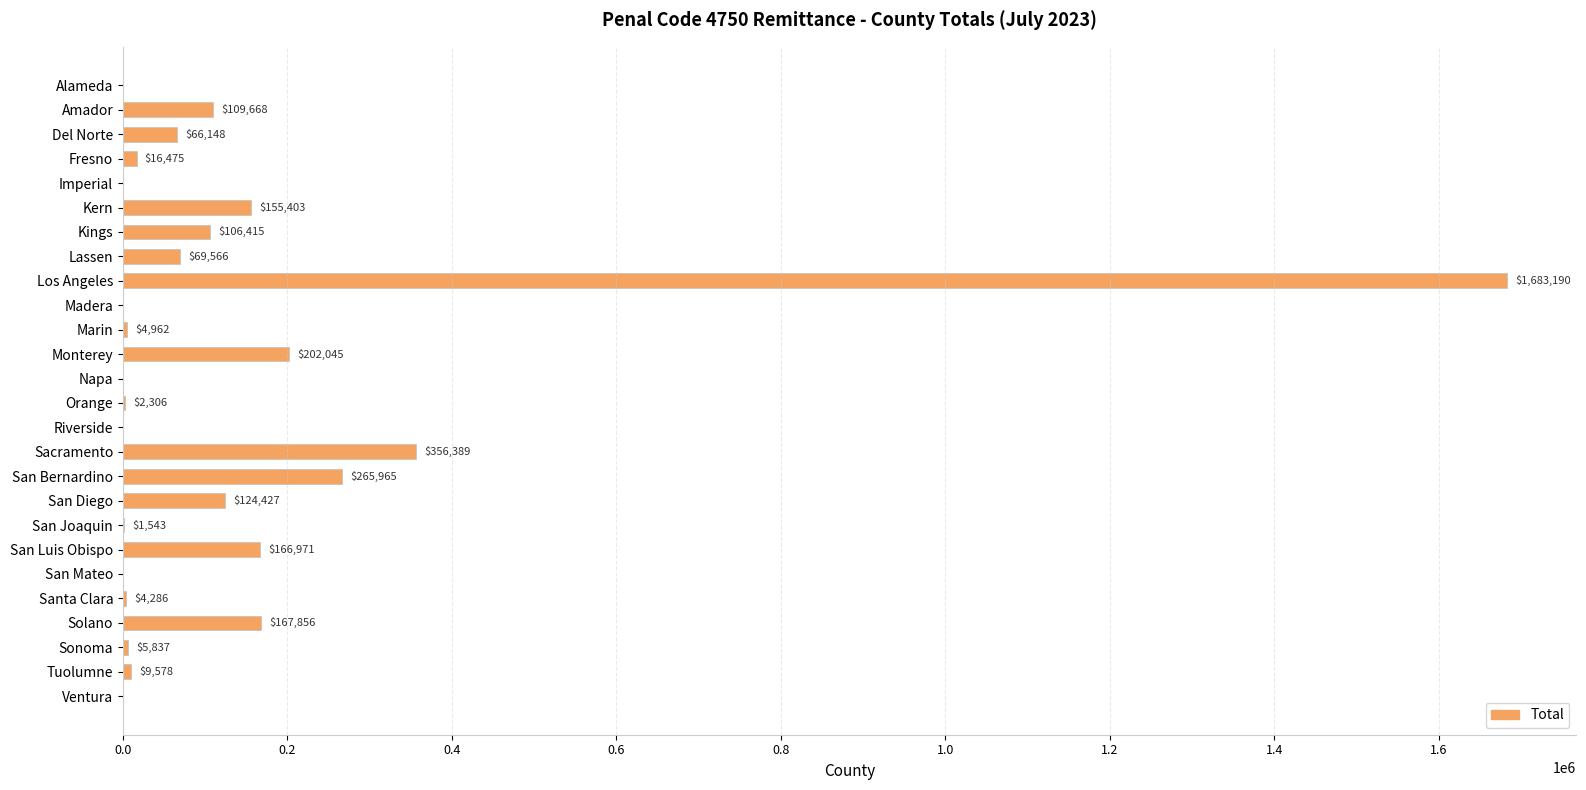

Which label corresponds to the largest value in the chart?

Los Angeles